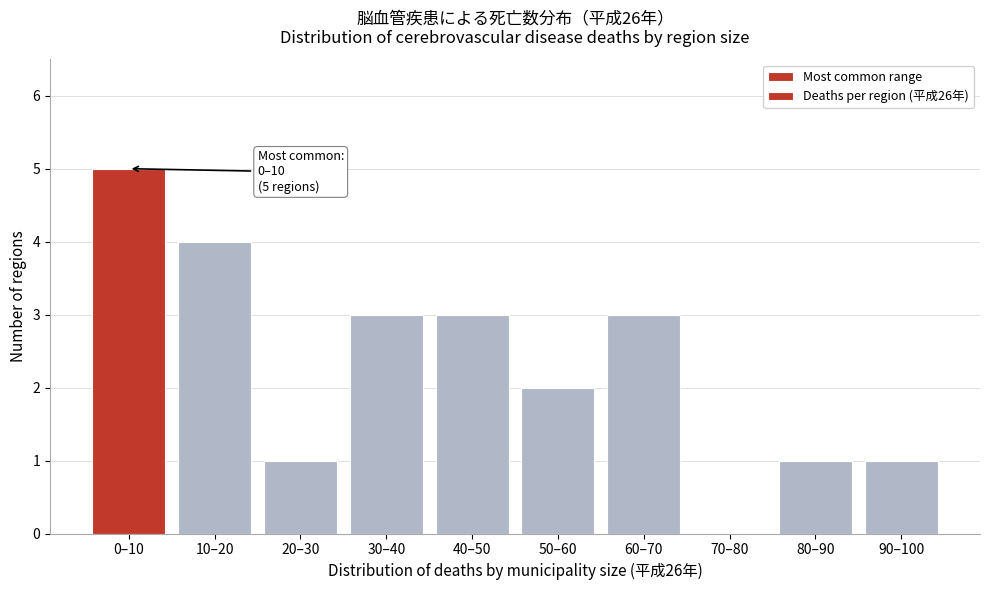

Reading left to right, list all the values displayed in this chart.

0–10=5	10–20=4	20–30=1	30–40=3	40–50=3	50–60=2	60–70=3	70–80=0	80–90=1	90–100=1